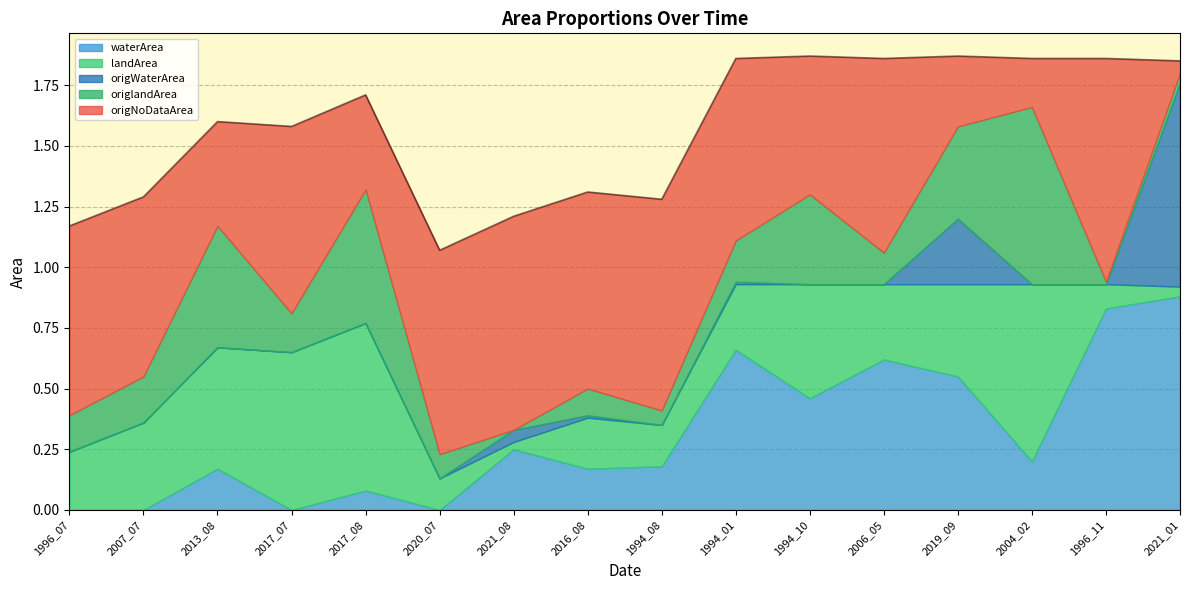

In origWaterArea, how many points are higher than both neighbors (excluding endpoints)?

3